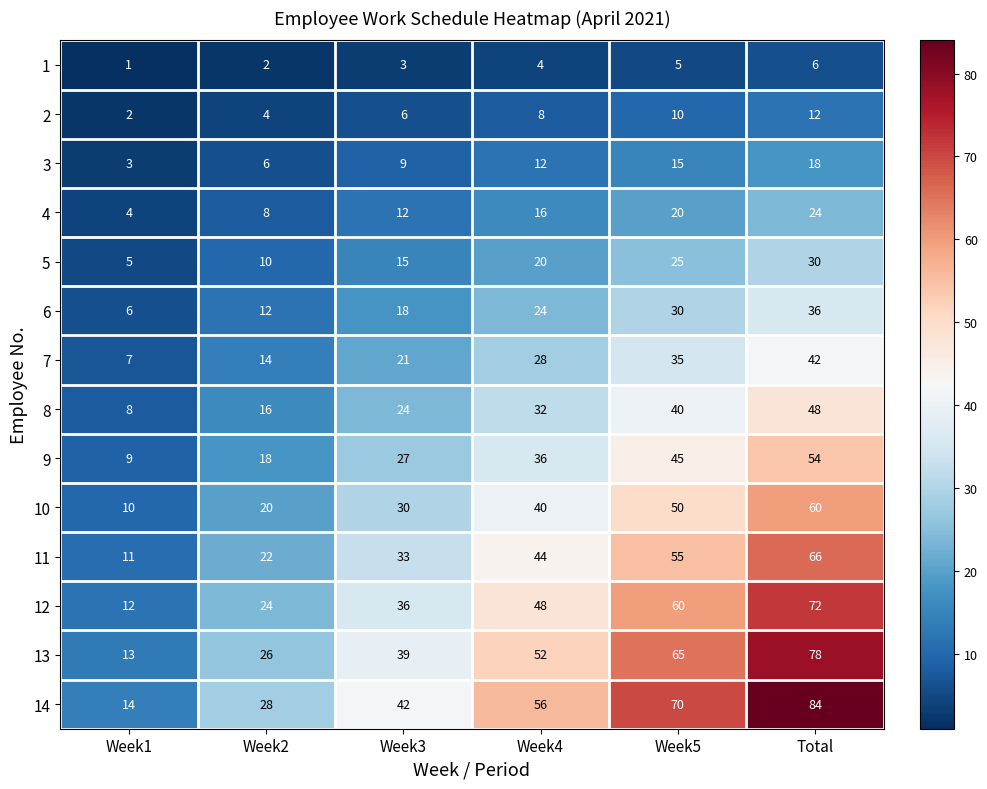

The 9 series shows 36 at Week4. True or false?

True